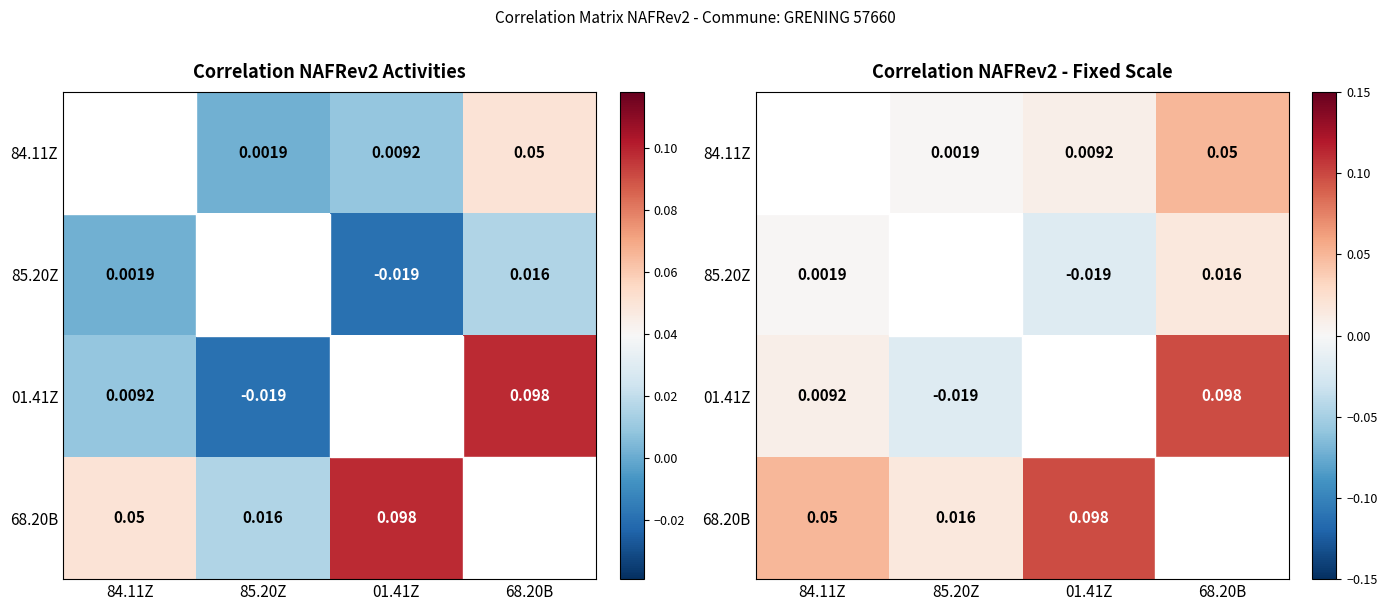

True or false: 01.41Z has a value of 0.0 at 68.20B.

False